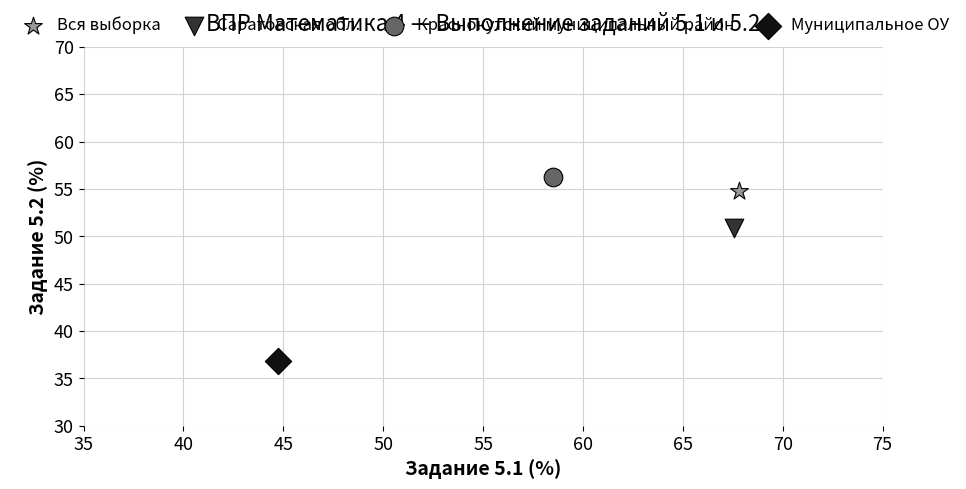

What are all the series names shown in the legend?

Вся выборка, Саратовская обл., Краснокутский муниципальный район, Муниципальное ОУ